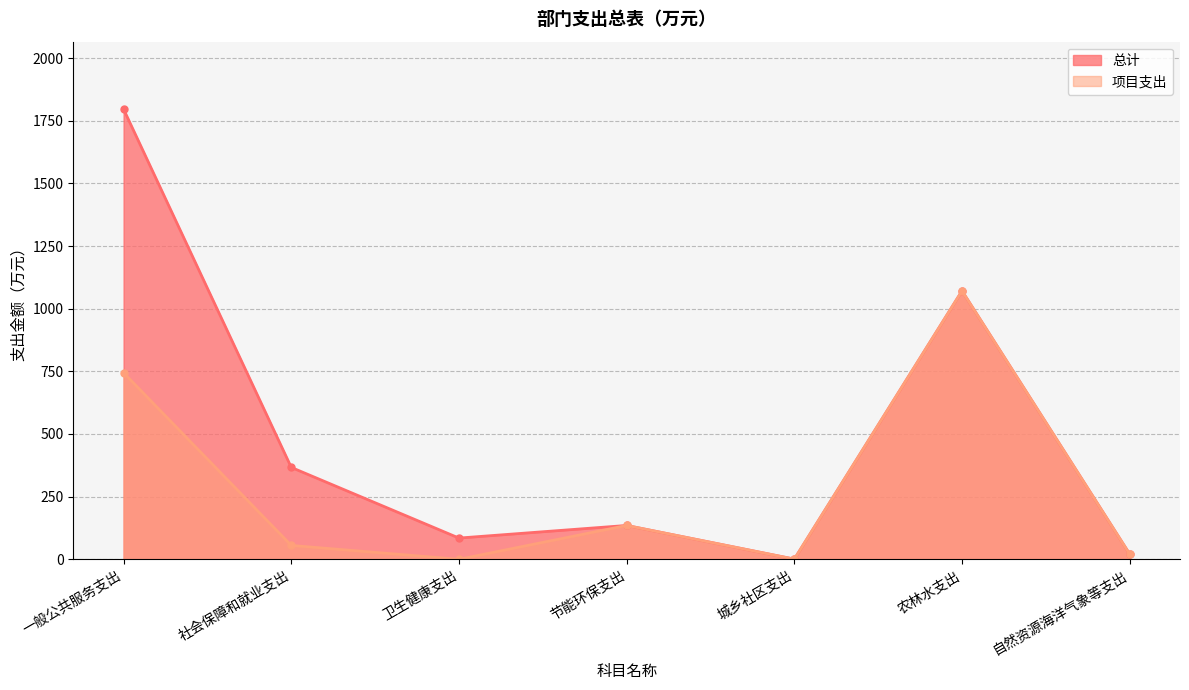

Between 一般公共服务支出 and 自然资源海洋气象等支出, which is larger?

一般公共服务支出